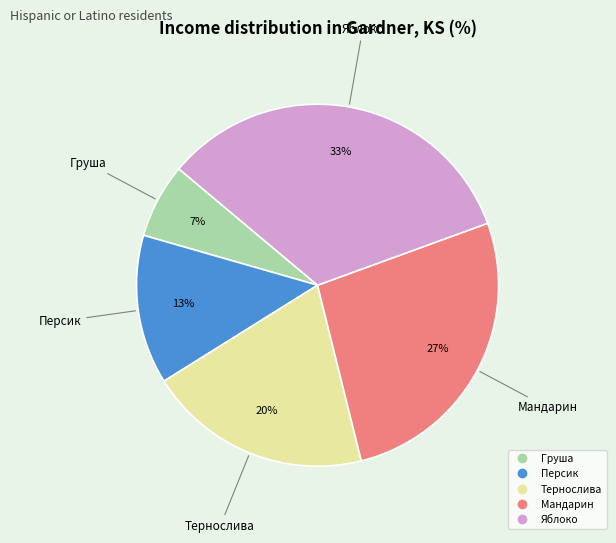

Which has a higher value, Яблоко or Мандарин?

Яблоко